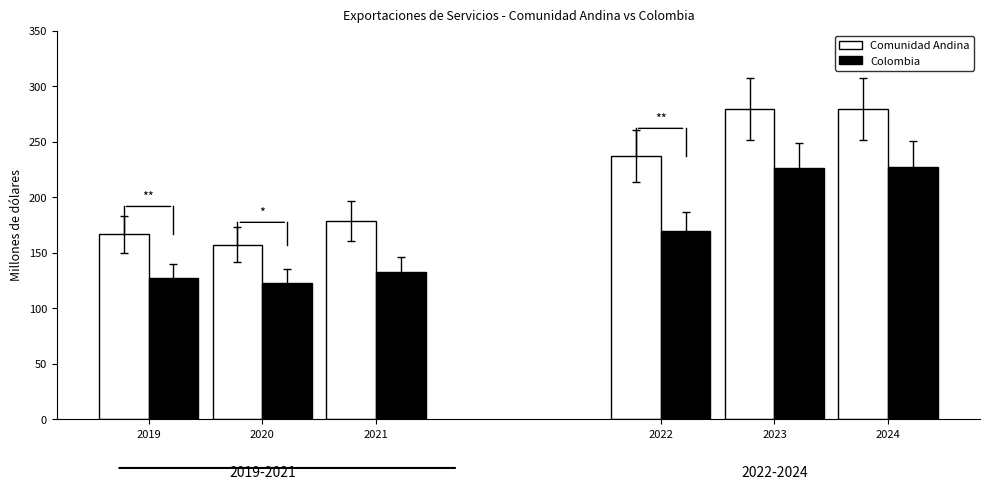

What is the total value across all series at 2022?

406.7